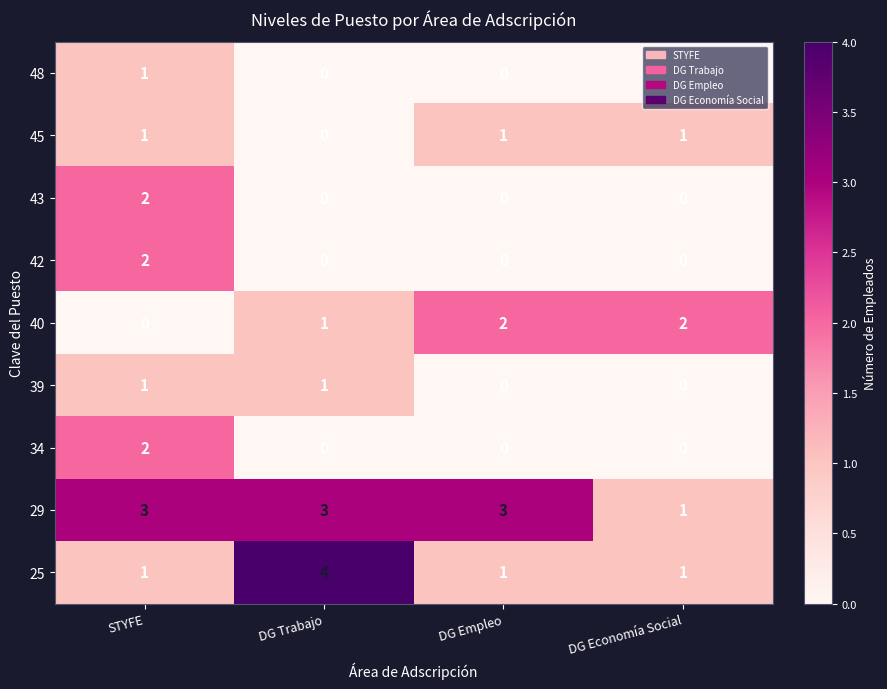

What is the maximum value for 25?

4